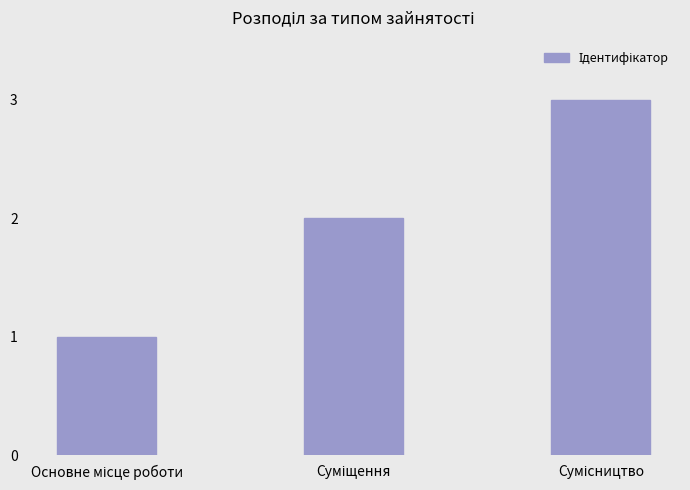

What is the maximum value shown in the chart?

3